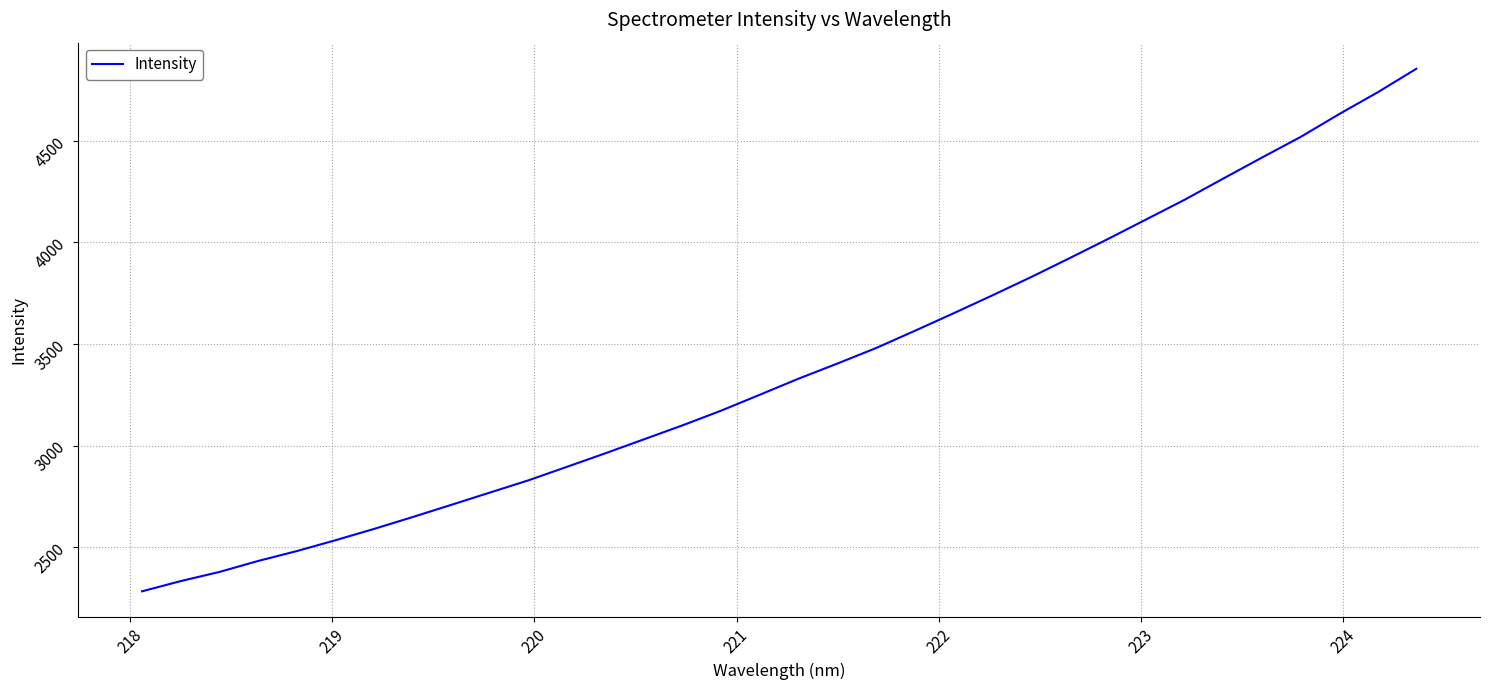

Reading left to right, extract all data points from this chart.

2282.0	2332.3	2377.3	2431.3	2480.0	2533.3	2589.2	2647.7	2707.8	2768.3	2828.8	2895.5	2962.5	3031.4	3100.2	3172.8	3251.0	3329.8	3403.8	3480.0	3564.6	3650.6	3738.3	3828.0	3921.4	4016.3	4113.6	4210.9	4315.0	4418.1	4519.4	4631.9	4739.4	4855.0